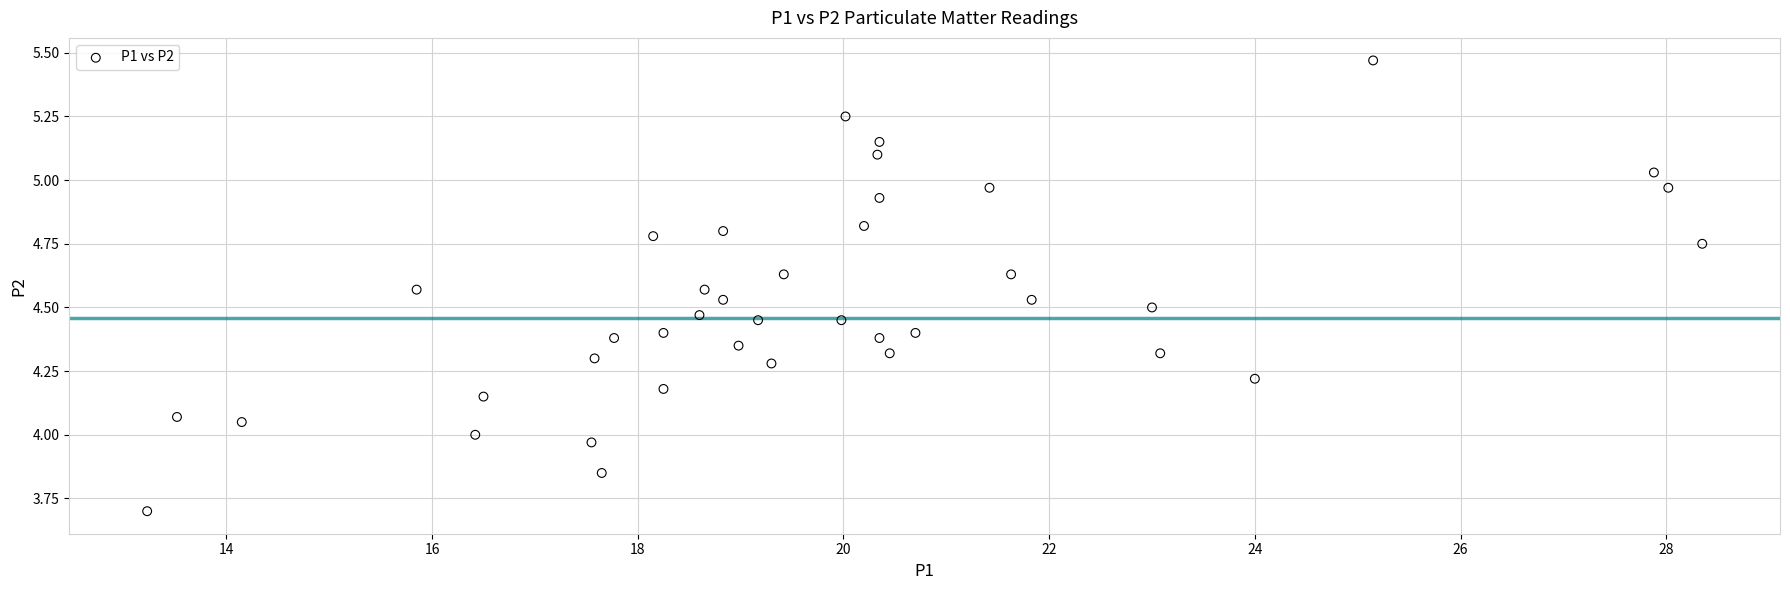

What is the range of X values (max minus min)?

15.1